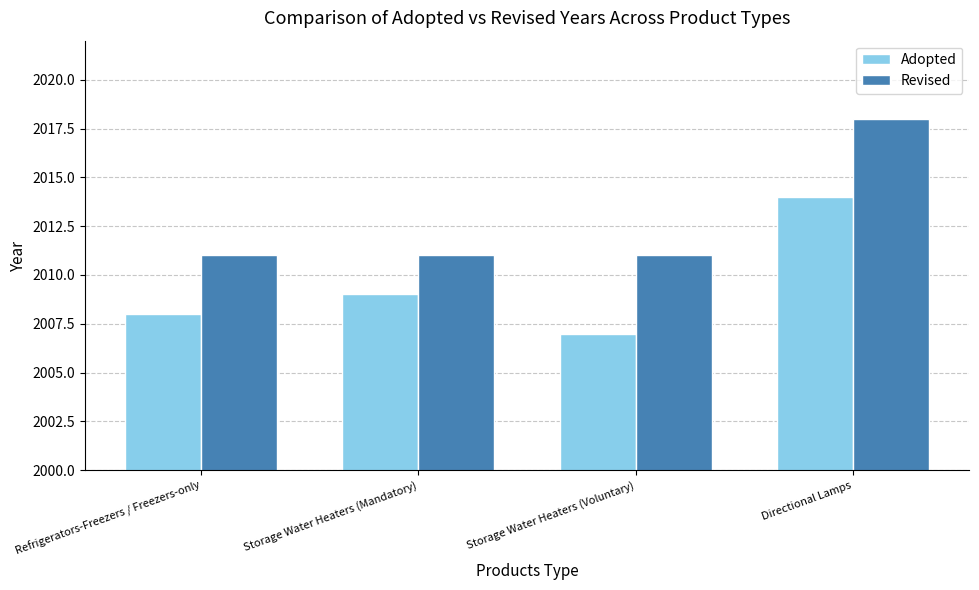

Does the chart contain stacked bars?

No